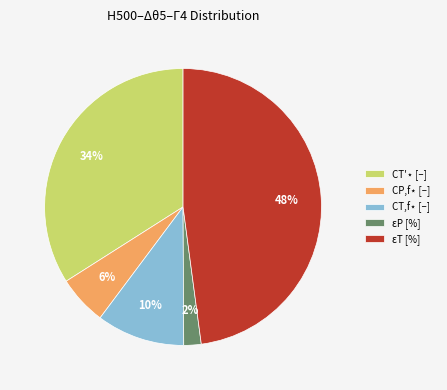

Which has a higher value, εT [%] or εP [%]?

εT [%]